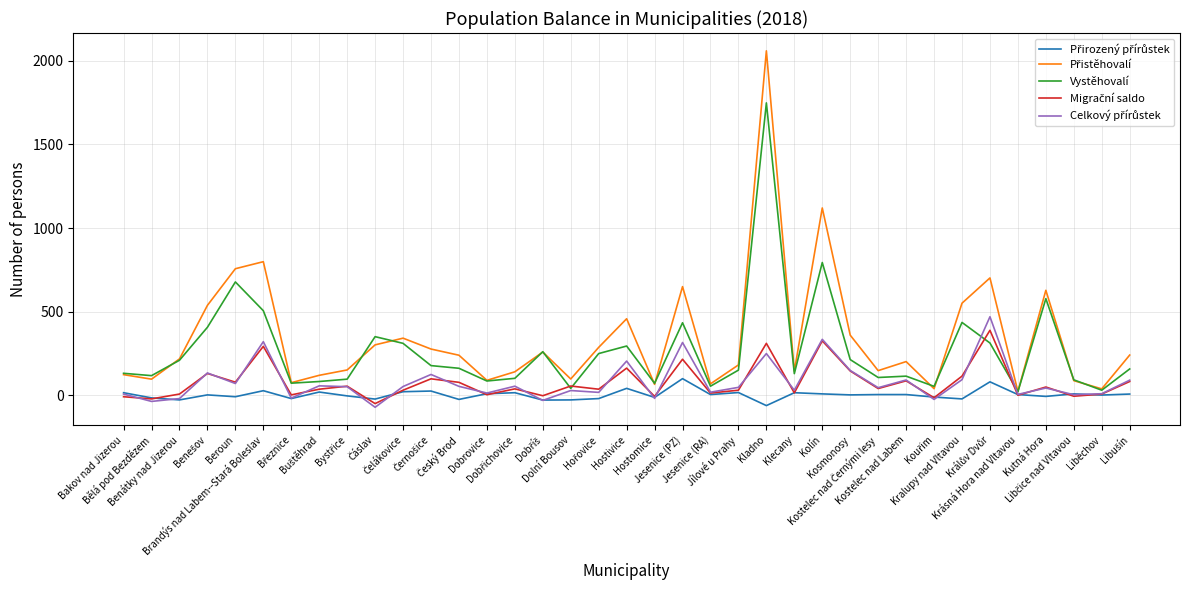

What is the smallest value displayed?

-71